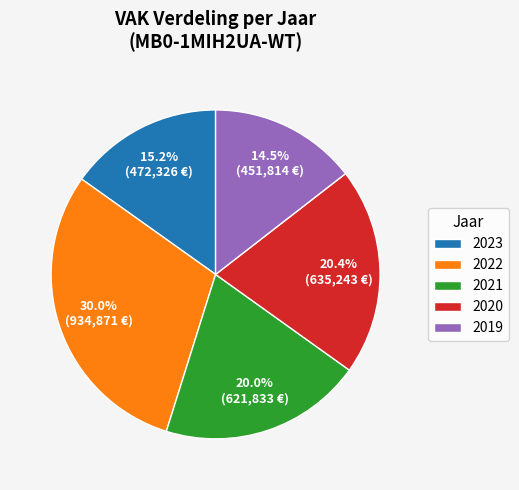

Approximately how many times larger is the value at 2020 compared to 2022?

0.7